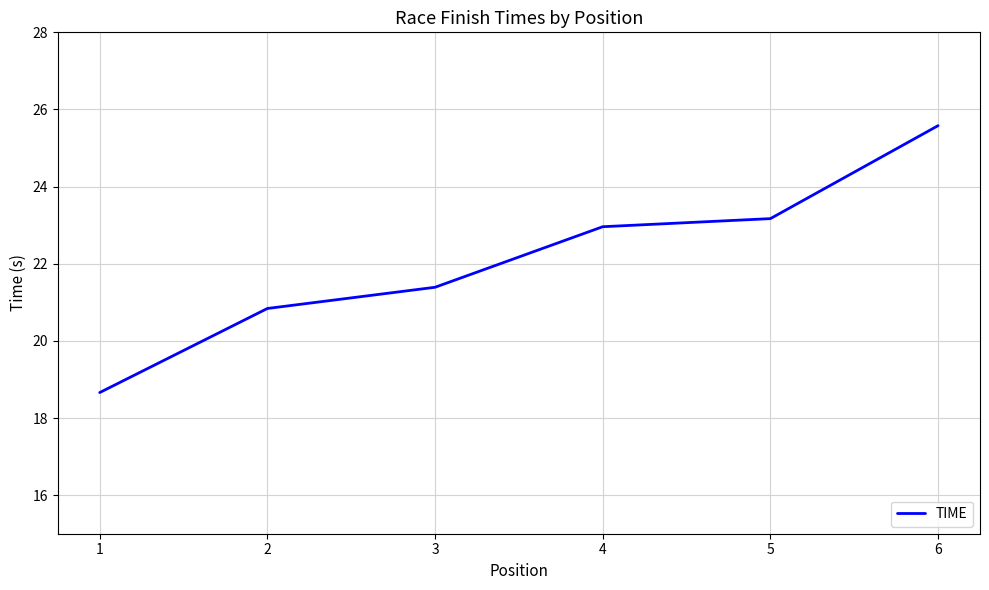

Reading left to right, list all the values displayed in this chart.

18.7	20.8	21.4	23.0	23.2	25.6